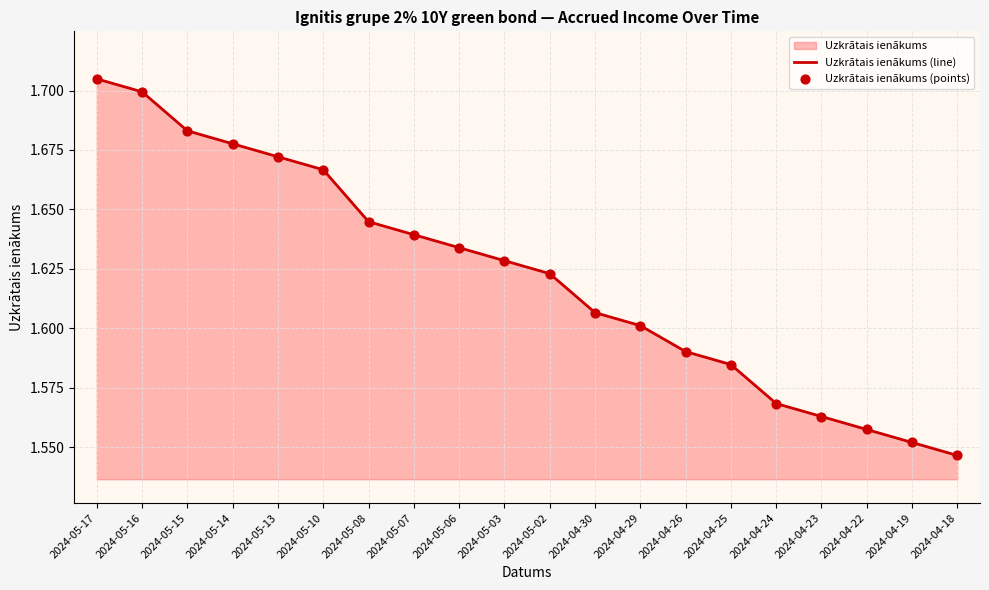

At how many categories does at least one series exceed 1?

20